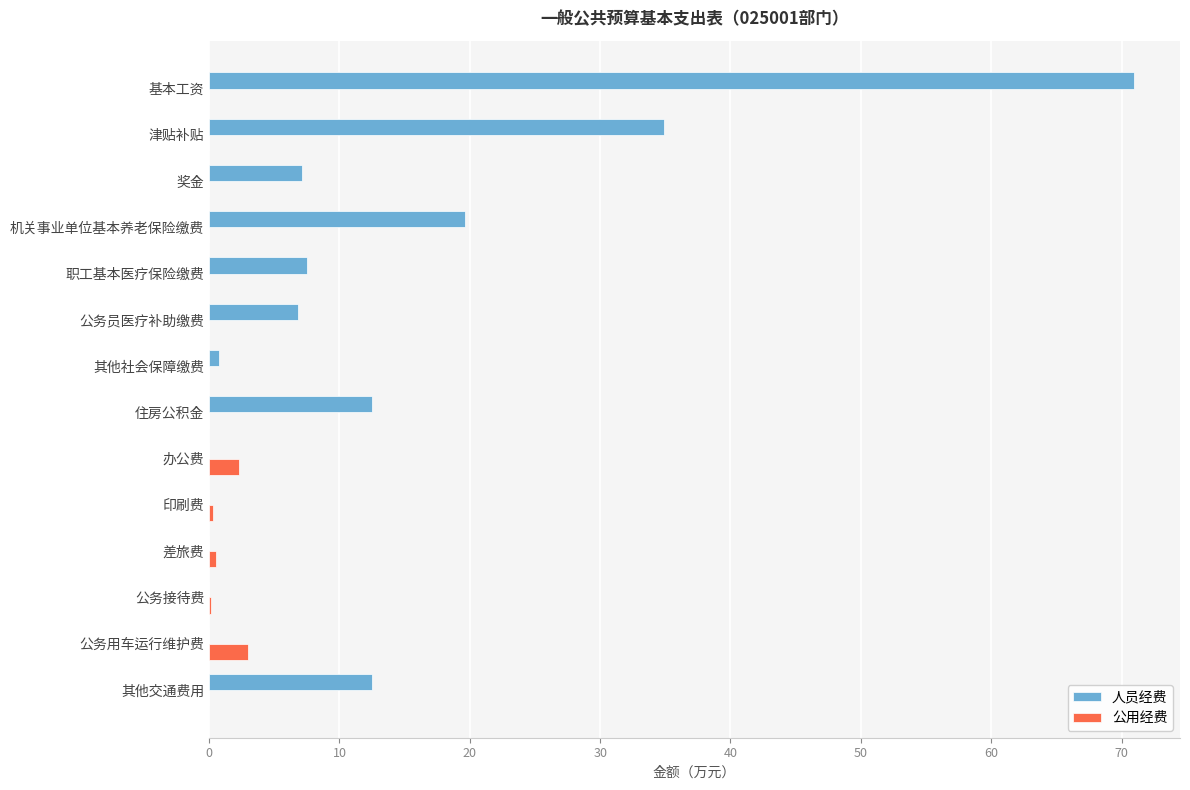

Read the 人员经费 value at 津贴补贴.

34.9